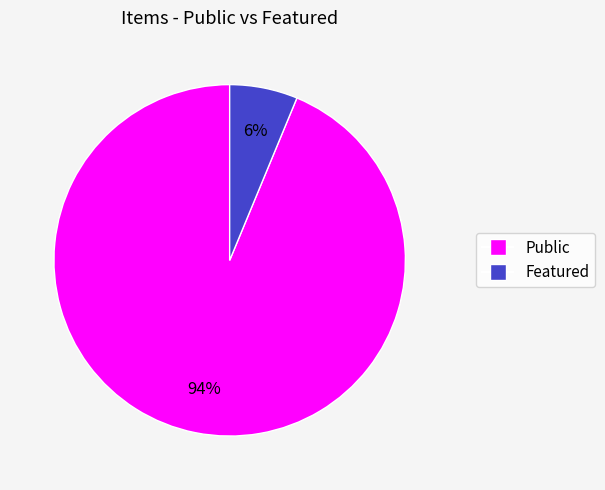

Is there any slice that represents more than half of the pie?

Yes